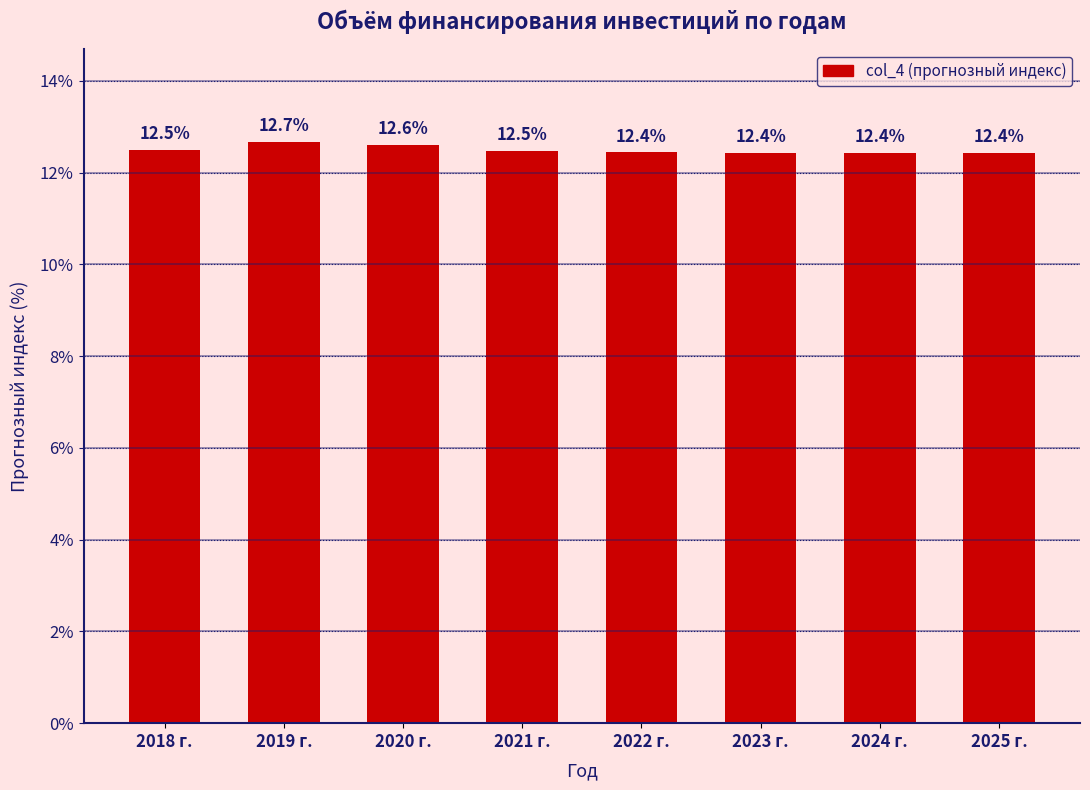

Reading left to right, what are all the values shown in this chart?

12.5	12.7	12.6	12.5	12.4	12.4	12.4	12.4